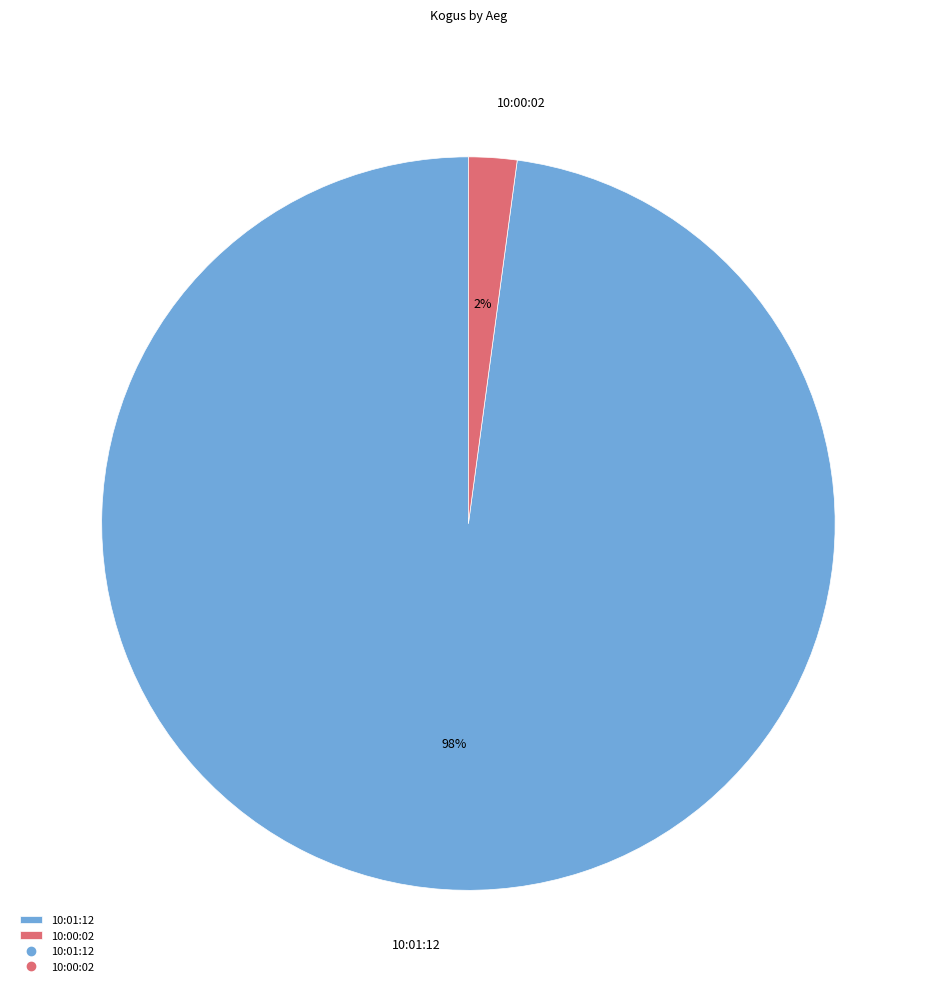

How many slices are in this pie chart?

2